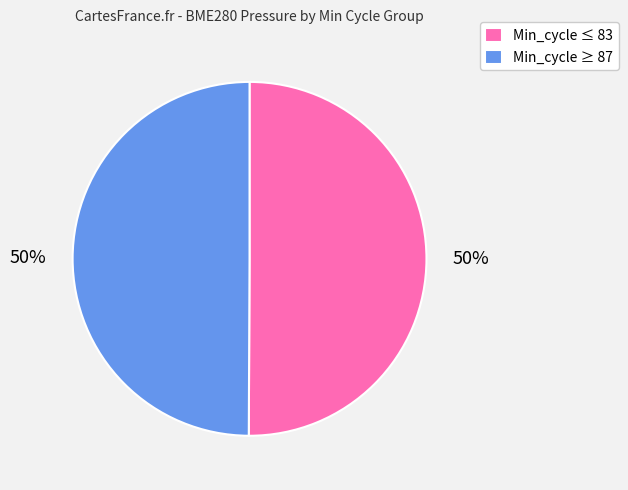

True or false: Min_cycle ≥ 87 accounts for 50% of the total.

True